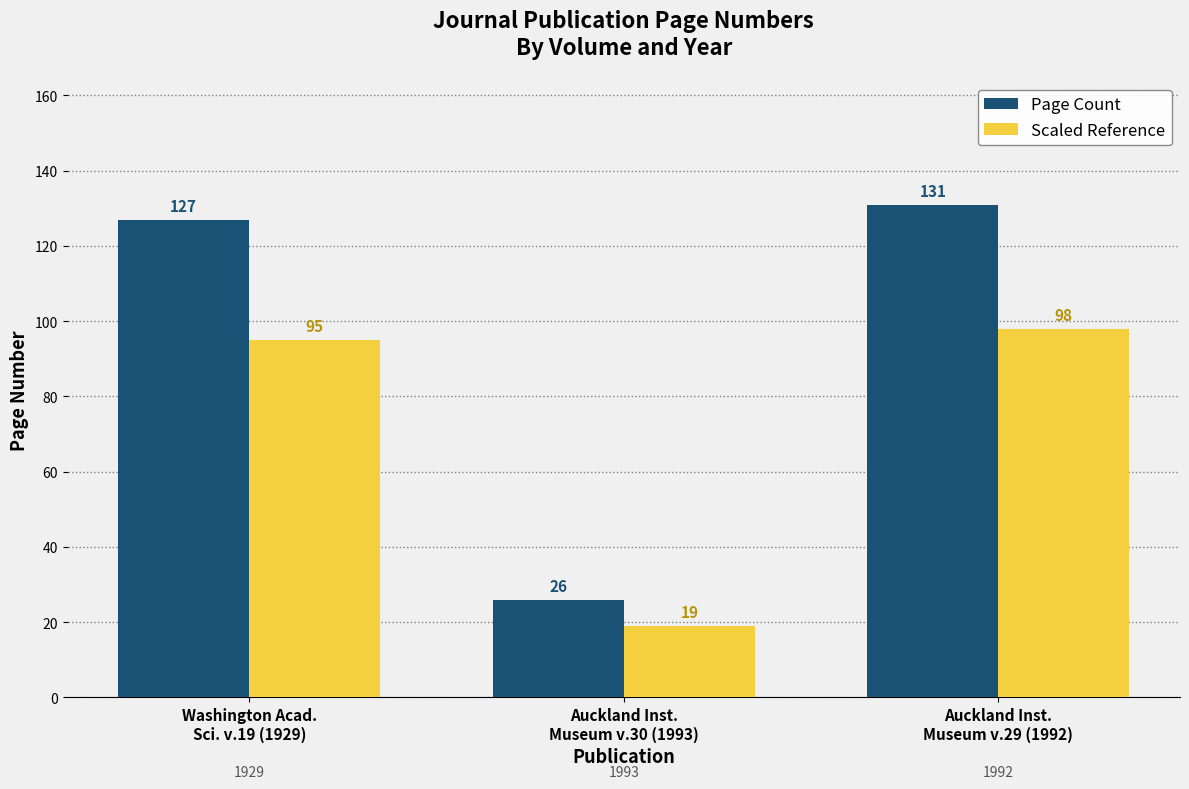

Reading left to right, transcribe all the data shown in this chart.

Page Count: Washington Acad.
Sci. v.19 (1929)=127	Auckland Inst.
Museum v.30 (1993)=26	Auckland Inst.
Museum v.29 (1992)=131
Scaled Reference: Washington Acad.
Sci. v.19 (1929)=95	Auckland Inst.
Museum v.30 (1993)=19	Auckland Inst.
Museum v.29 (1992)=98